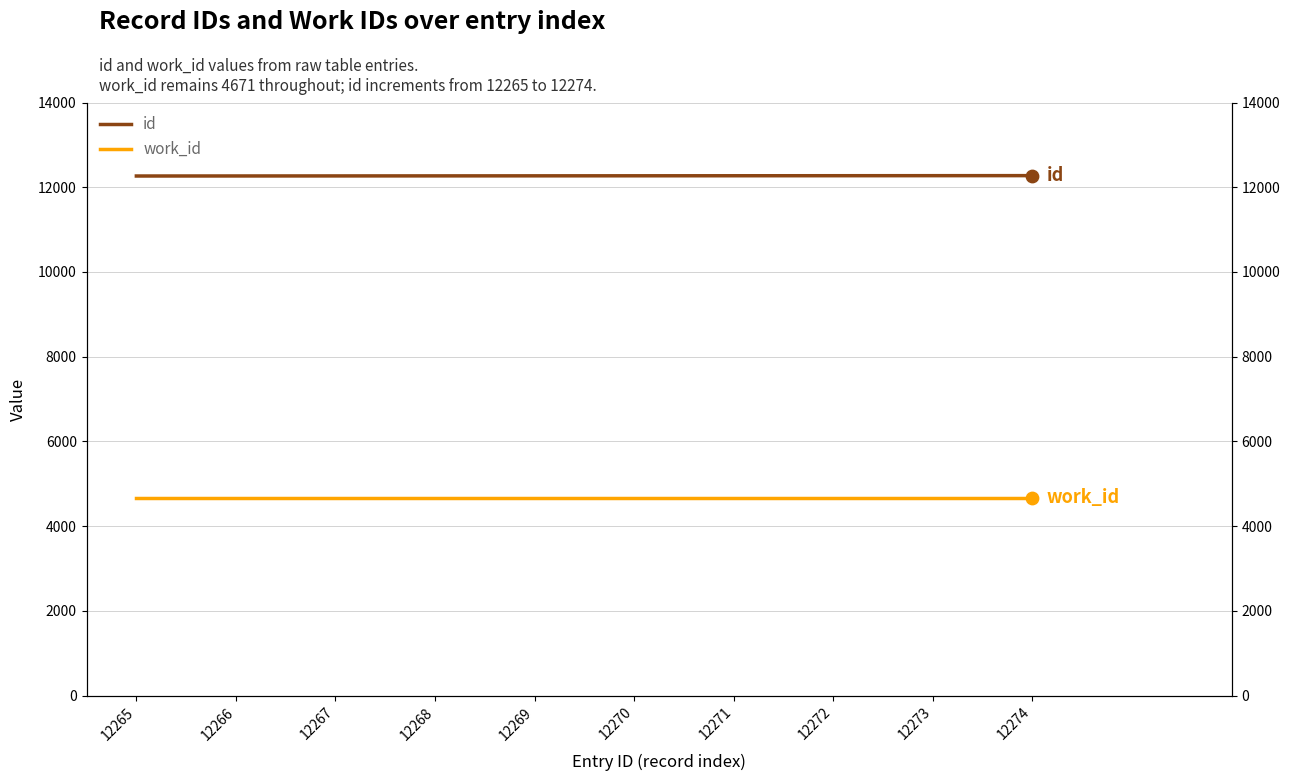

Is the value of work_id at 12272 greater than the value of id at 12267?

No